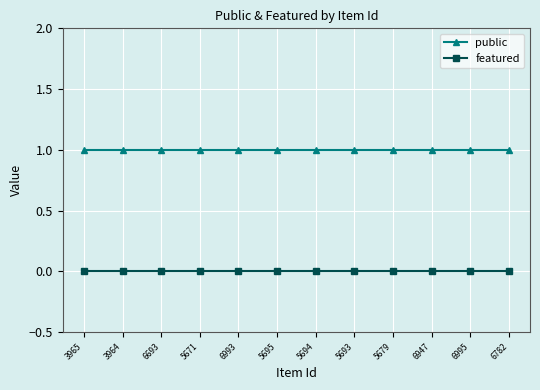

True or false: public and featured intersect in this chart.

False